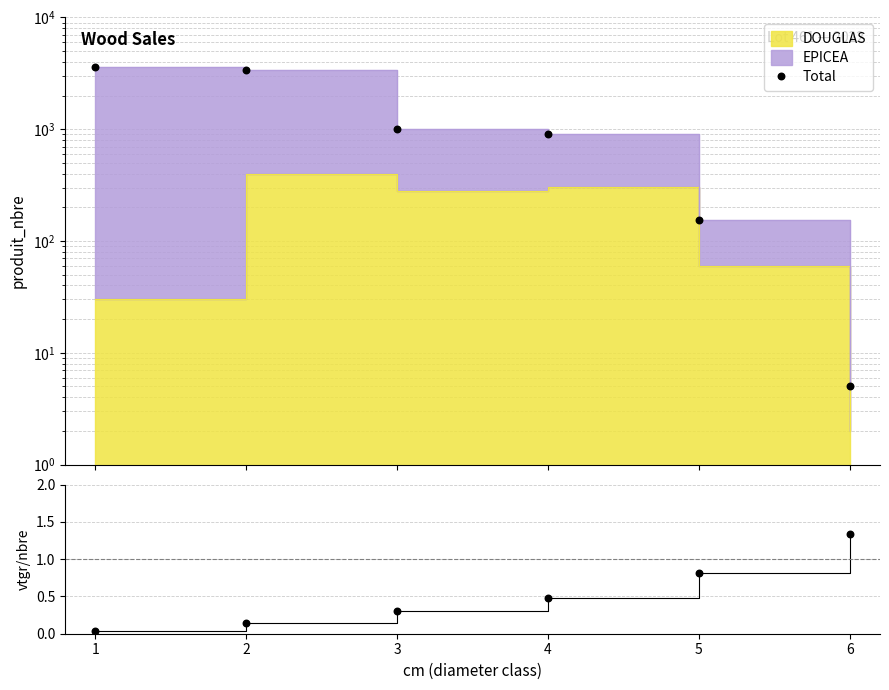

Which series has the largest total across all categories?

Total